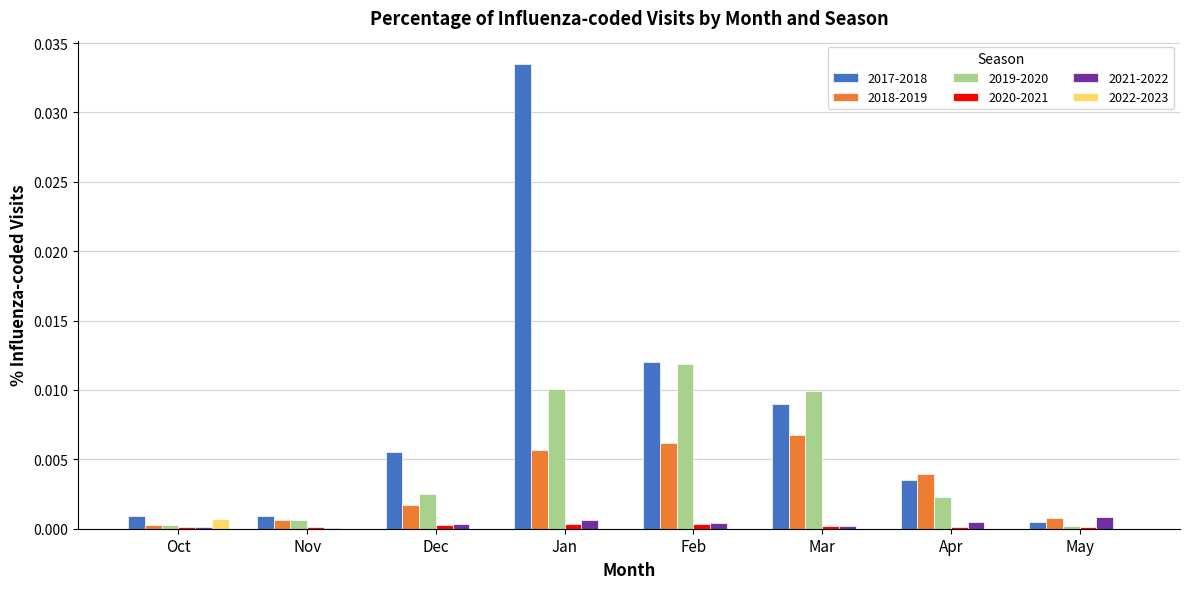

The value of 2021-2022 at Nov is 0.0. True or false?

True